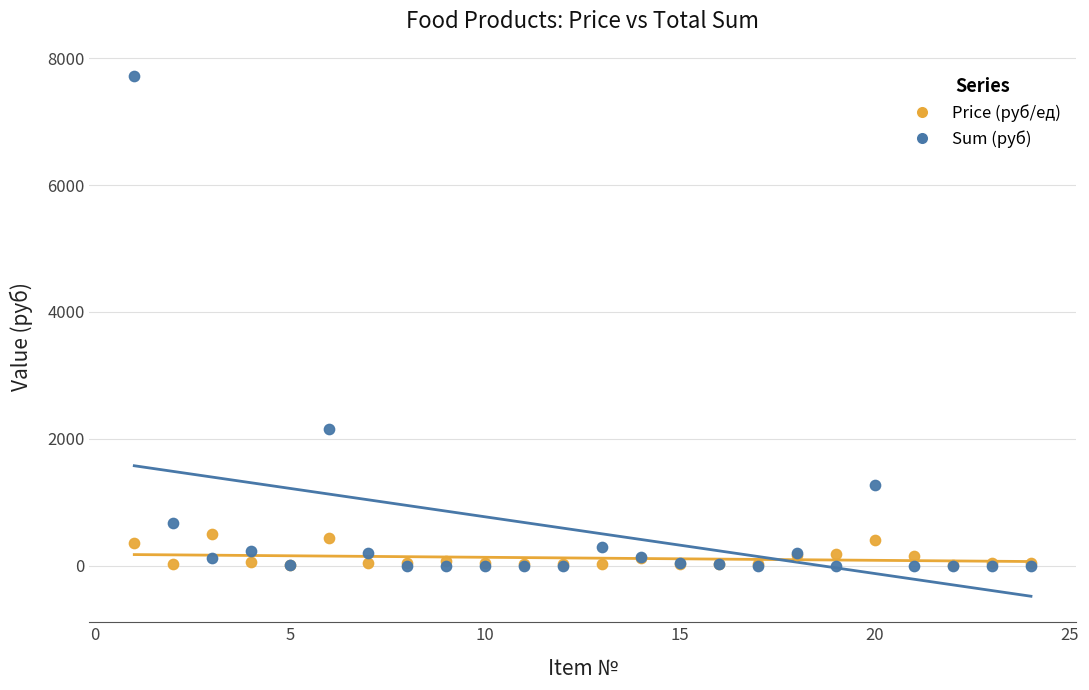

Which series has the widest spread of Y values?

Sum (руб)